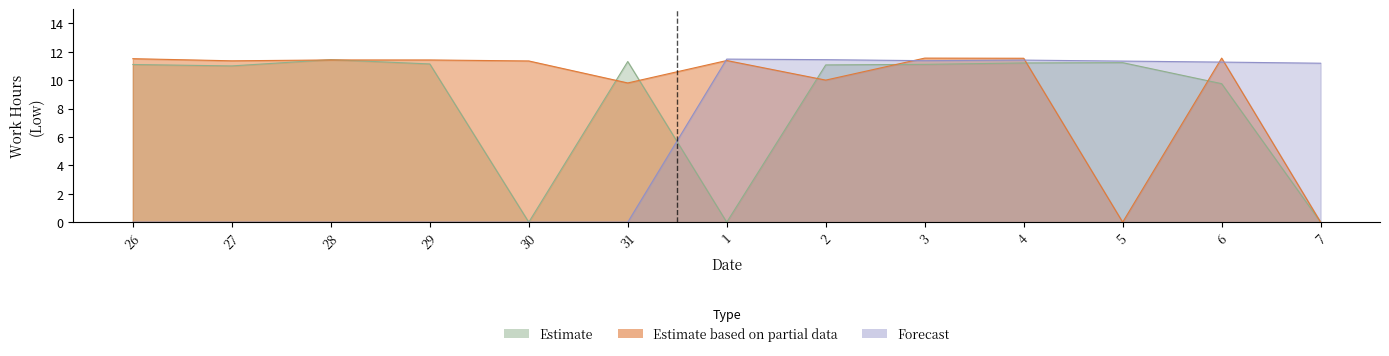

What is the label of the 7th point from the right?

1